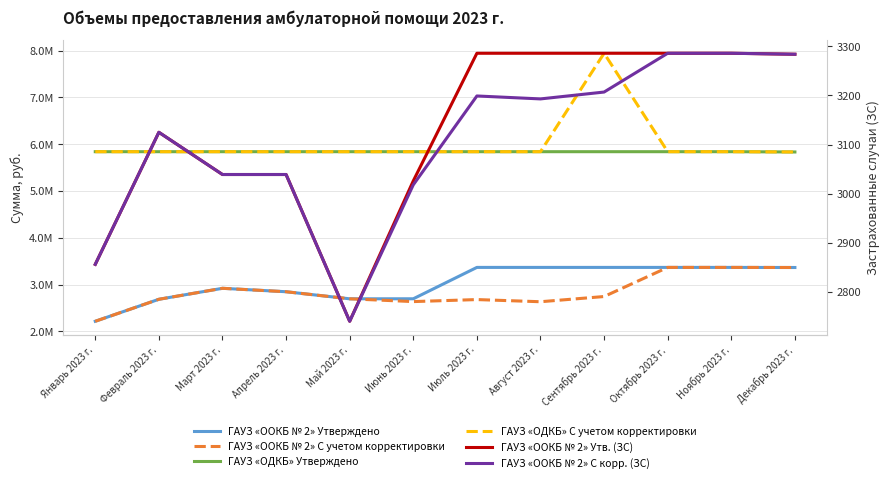

Reading left to right, list all the values displayed in this chart.

ГАУЗ «ООКБ № 2» Утверждено: Январь 2023 г.=2216479.5	Февраль 2023 г.=2686378.2	Март 2023 г.=2921078.8	Апрель 2023 г.=2847816.8	Май 2023 г.=2696809.4	Июнь 2023 г.=2697298.7	Июль 2023 г.=3367625.1	Август 2023 г.=3367625.1	Сентябрь 2023 г.=3367625.1	Октябрь 2023 г.=3367625.1	Ноябрь 2023 г.=3367625.1	Декабрь 2023 г.=3365575.3
ГАУЗ «ООКБ № 2» С учетом корректировки: Январь 2023 г.=2216479.5	Февраль 2023 г.=2686378.2	Март 2023 г.=2921078.8	Апрель 2023 г.=2847816.8	Май 2023 г.=2696809.4	Июнь 2023 г.=2637181.2	Июль 2023 г.=2680326.1	Август 2023 г.=2634066.1	Сентябрь 2023 г.=2745377.2	Октябрь 2023 г.=3367625.1	Ноябрь 2023 г.=3367625.1	Декабрь 2023 г.=3365575.3
ГАУЗ «ОДКБ» Утверждено: Январь 2023 г.=5840197.1	Февраль 2023 г.=5840197.1	Март 2023 г.=5840197.1	Апрель 2023 г.=5840197.1	Май 2023 г.=5840197.1	Июнь 2023 г.=5840197.1	Июль 2023 г.=5840197.1	Август 2023 г.=5840197.1	Сентябрь 2023 г.=5840197.1	Октябрь 2023 г.=5840197.1	Ноябрь 2023 г.=5840197.1	Декабрь 2023 г.=5834220.5
ГАУЗ «ОДКБ» С учетом корректировки: Январь 2023 г.=5840197.1	Февраль 2023 г.=5840197.1	Март 2023 г.=5840197.1	Апрель 2023 г.=5840197.1	Май 2023 г.=5840197.1	Июнь 2023 г.=5840197.1	Июль 2023 г.=5840197.1	Август 2023 г.=5840197.1	Сентябрь 2023 г.=7943420.4	Октябрь 2023 г.=5840197.1	Ноябрь 2023 г.=5840197.1	Декабрь 2023 г.=5834220.5
ГАУЗ «ООКБ № 2» Утв. (ЗС): Январь 2023 г.=2856.0	Февраль 2023 г.=3125.0	Март 2023 г.=3039.0	Апрель 2023 г.=3039.0	Май 2023 г.=2740.0	Июнь 2023 г.=3026.0	Июль 2023 г.=3286.0	Август 2023 г.=3286.0	Сентябрь 2023 г.=3286.0	Октябрь 2023 г.=3286.0	Ноябрь 2023 г.=3286.0	Декабрь 2023 г.=3284.0
ГАУЗ «ООКБ № 2» С корр. (ЗС): Январь 2023 г.=2856.0	Февраль 2023 г.=3125.0	Март 2023 г.=3039.0	Апрель 2023 г.=3039.0	Май 2023 г.=2740.0	Июнь 2023 г.=3018.0	Июль 2023 г.=3199.0	Август 2023 г.=3193.0	Сентябрь 2023 г.=3207.0	Октябрь 2023 г.=3286.0	Ноябрь 2023 г.=3286.0	Декабрь 2023 г.=3284.0